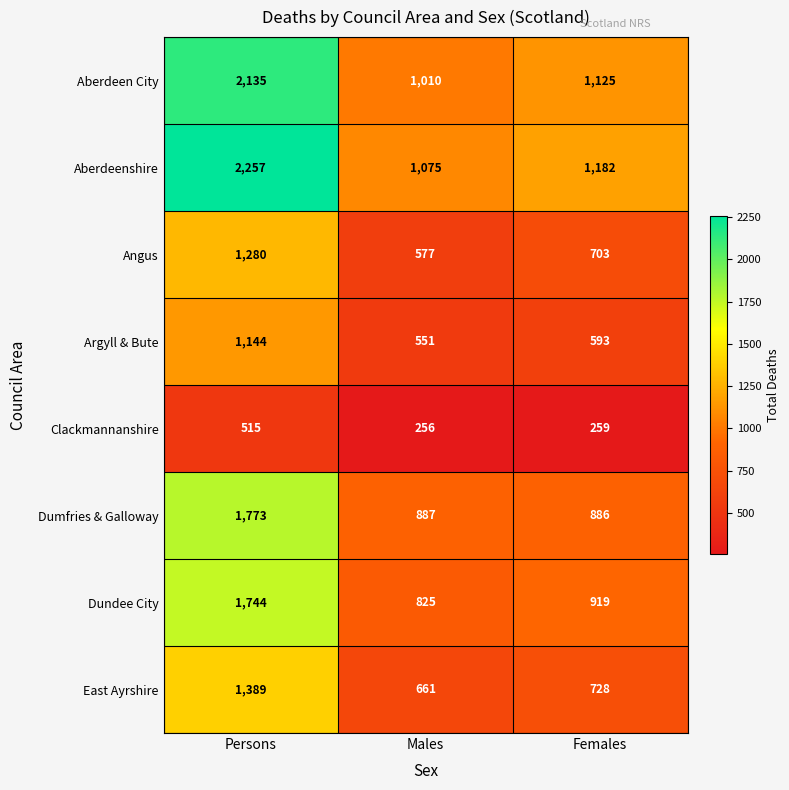

How many values in the Dundee City series are below 919?

1